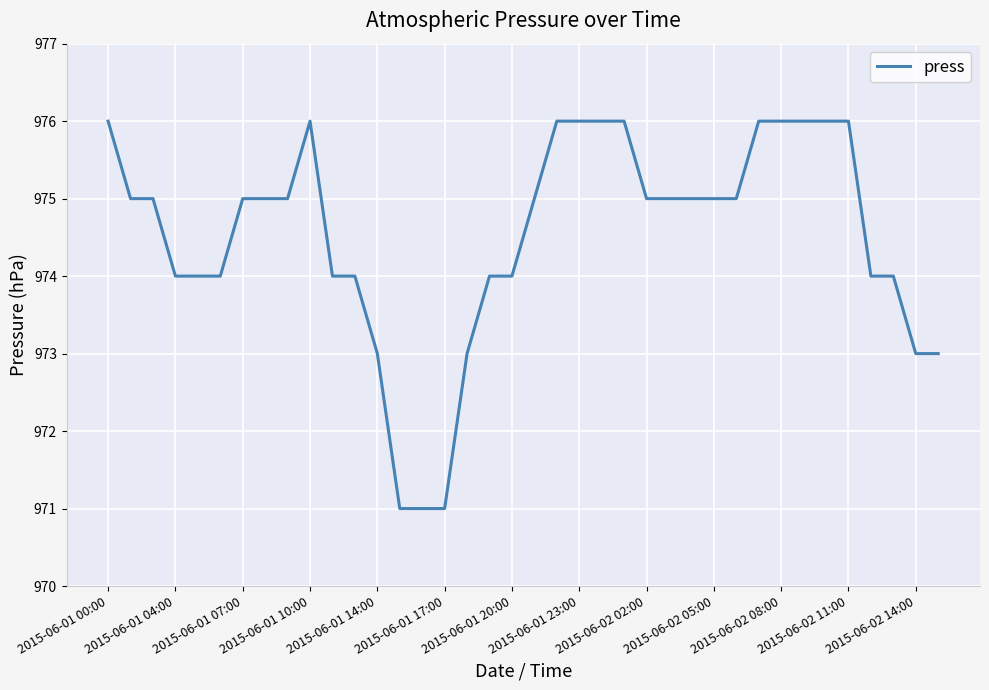

What is the minimum value shown in the chart?

971